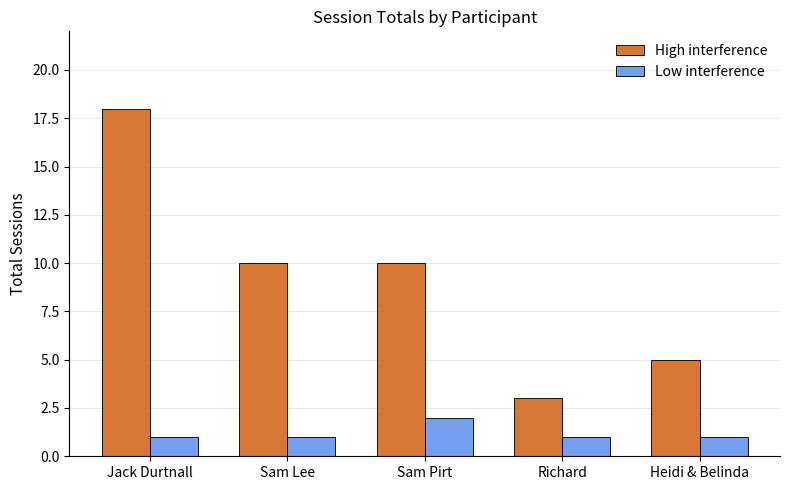

What are all the series names shown in the legend?

High interference, Low interference